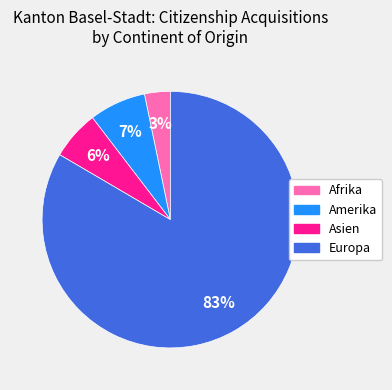

Does any single category account for the majority?

Yes